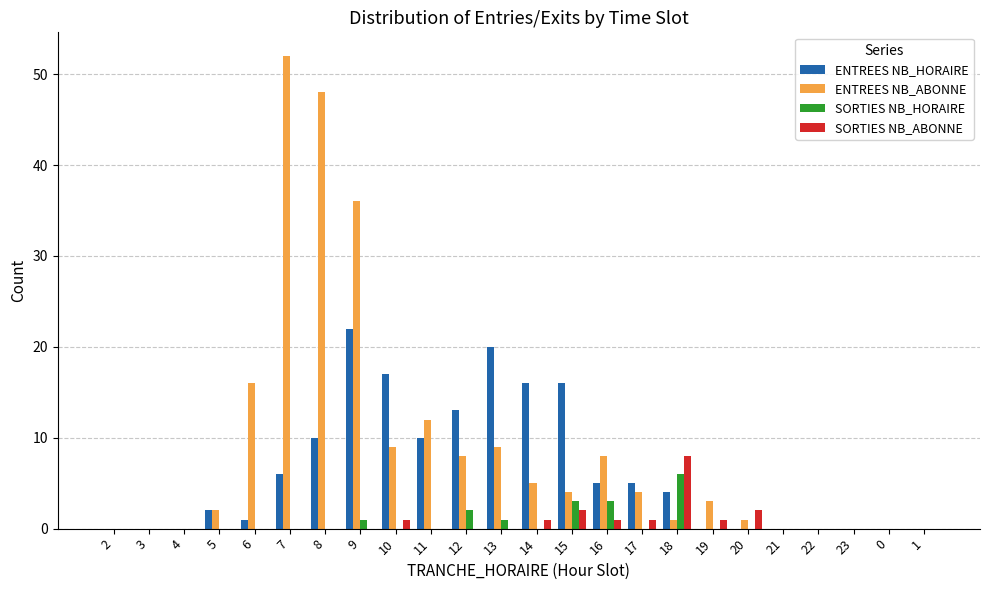

Which series changed the most between 13 and 0?

ENTREES NB_HORAIRE